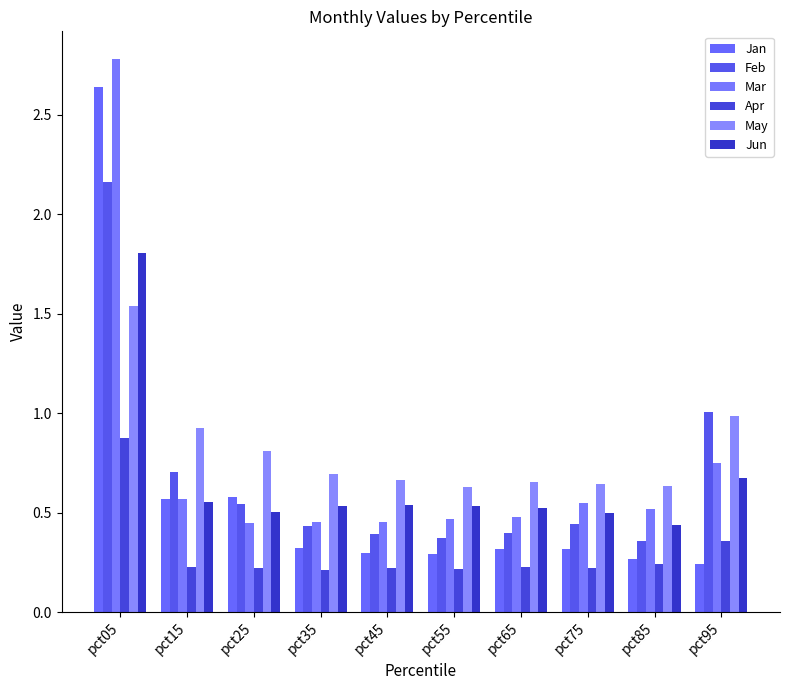

Rank the categories by Apr value from highest to lowest.

pct05, pct95, pct85, pct15, pct65, pct45, pct25, pct75, pct55, pct35